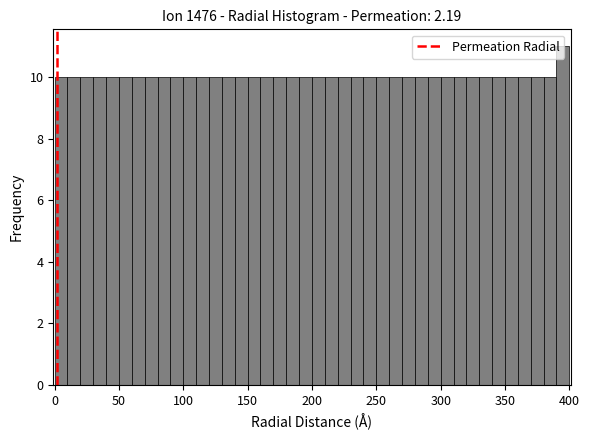

Around what value on the x-axis is the tallest bar? Give the approximate position of its centre, as read against the axis.

395